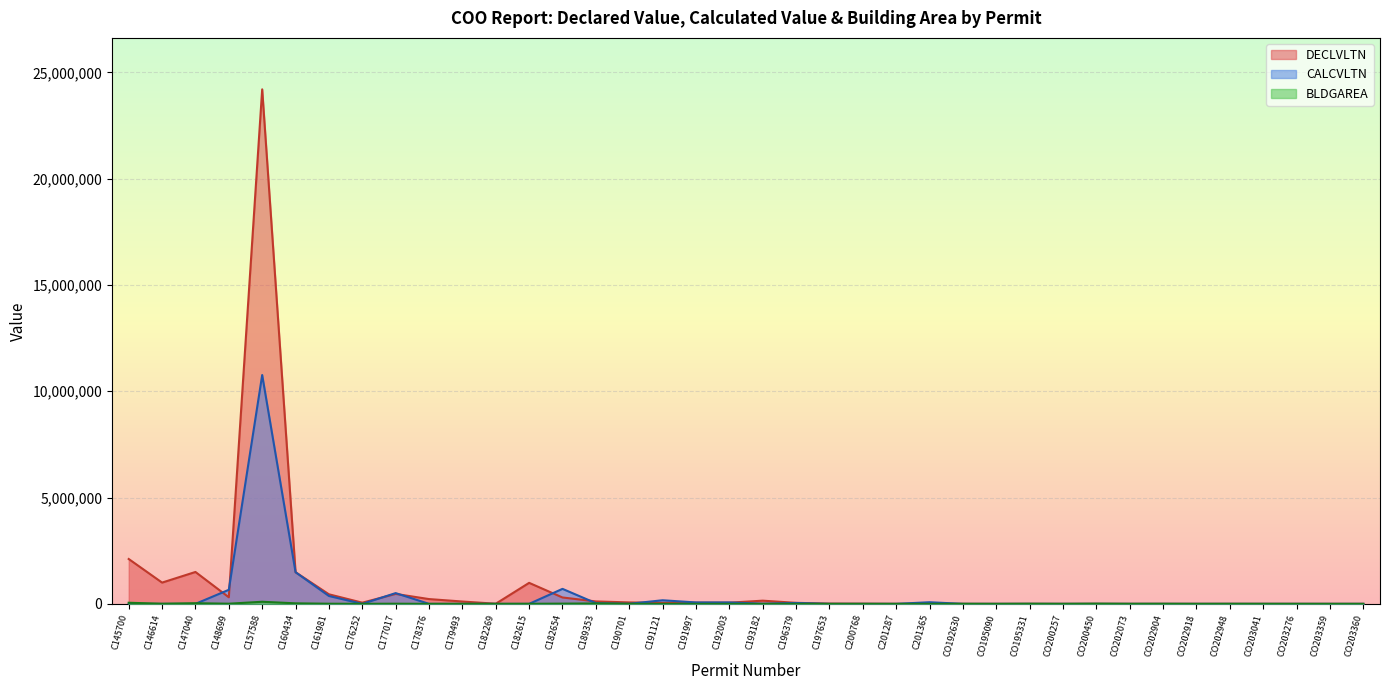

Reading right to left, transcribe all the data shown in this chart.

CALCVLTN: CO203360=0.0	CO203359=0.0	CO203276=0.0	CO203041=0.0	CO202948=0.0	CO202918=0.0	CO202904=0.0	CO202073=0.0	CO200450=0.0	CO200257=0.0	CO195331=0.0	CO195090=0.0	CO192630=0.0	C201365=76624.8	C201287=0.0	C200768=0.0	C197653=0.0	C196379=40924.8	C193182=9122.0	C192003=66389.5	C191997=66389.5	C191121=169095.9	C190701=4017.5	C189353=33000.6	C182654=705112.8	C182615=0.0	C182269=0.0	C179493=0.0	C178376=0.0	C177017=505906.7	C176252=0.0	C161981=370395.7	C160434=1488733.0	C157588=10763331.2	C148699=661345.0	C147040=0.0	C146614=0.0	C145700=0.0
DECLVLTN: CO203360=0.0	CO203359=0.0	CO203276=0.0	CO203041=0.0	CO202948=0.0	CO202918=0.0	CO202904=0.0	CO202073=0.0	CO200450=0.0	CO200257=0.0	CO195331=0.0	CO195090=0.0	CO192630=0.0	C201365=3700.0	C201287=800.0	C200768=7111.4	C197653=10855.3	C196379=48000.0	C193182=150000.0	C192003=56001.5	C191997=56001.5	C191121=47867.0	C190701=67500.0	C189353=115000.0	C182654=300000.0	C182615=988264.0	C182269=6000.0	C179493=110000.0	C178376=225000.0	C177017=467000.0	C176252=56002.0	C161981=450000.0	C160434=1488733.0	C157588=24202164.0	C148699=310000.0	C147040=1500000.0	C146614=1000000.0	C145700=2110000.0
BLDGAREA: CO203360=1.0	CO203359=1.0	CO203276=756.0	CO203041=1736.0	CO202948=2750.0	CO202918=630.0	CO202904=4076.0	CO202073=1939.0	CO200450=9315.0	CO200257=800.0	CO195331=6000.0	CO195090=1.0	CO192630=3000.0	C201365=840.0	C201287=10.0	C200768=500.0	C197653=40.0	C196379=1680.0	C193182=100.0	C192003=1150.0	C191997=1150.0	C191121=2439.0	C190701=1951.0	C189353=18693.0	C182654=10640.0	C182615=3476.0	C182269=1907.0	C179493=1991.0	C178376=988.0	C177017=6955.0	C176252=2300.0	C161981=6446.0	C160434=24518.0	C157588=98135.0	C148699=7250.0	C147040=30023.0	C146614=5500.0	C145700=52000.0